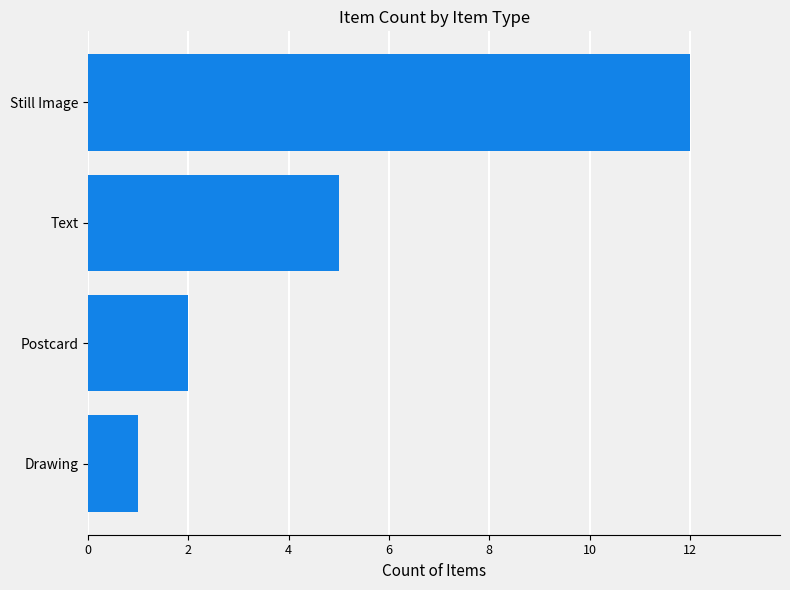

What is the average value?

5